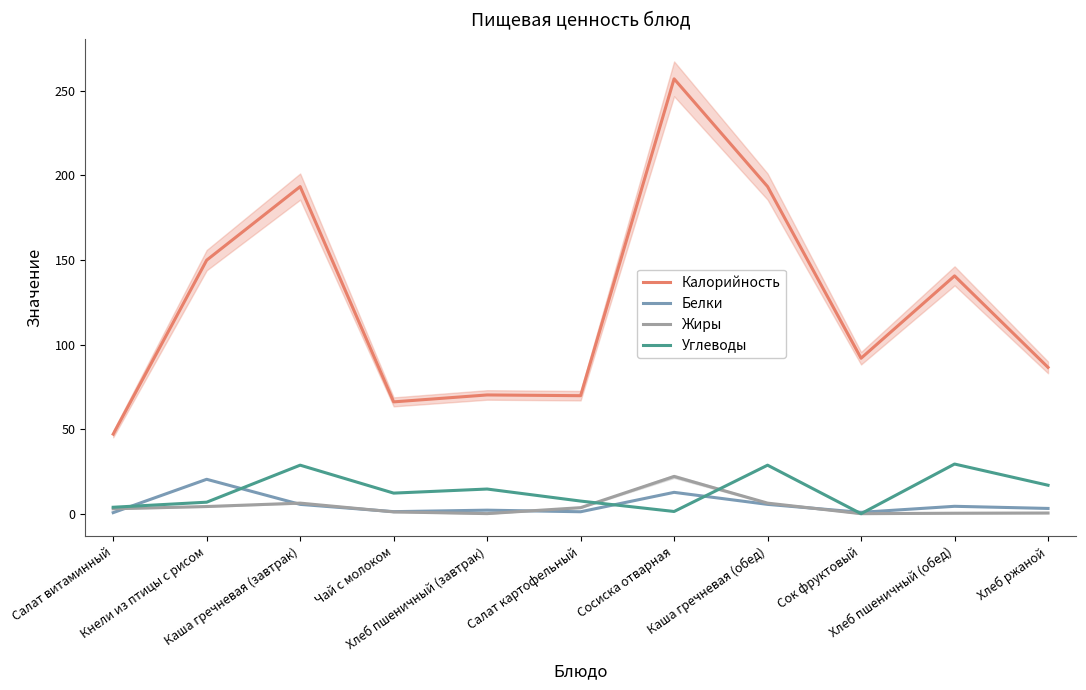

Which series changed the most between Каша гречневая (завтрак) and Хлеб ржаной?

Калорийность